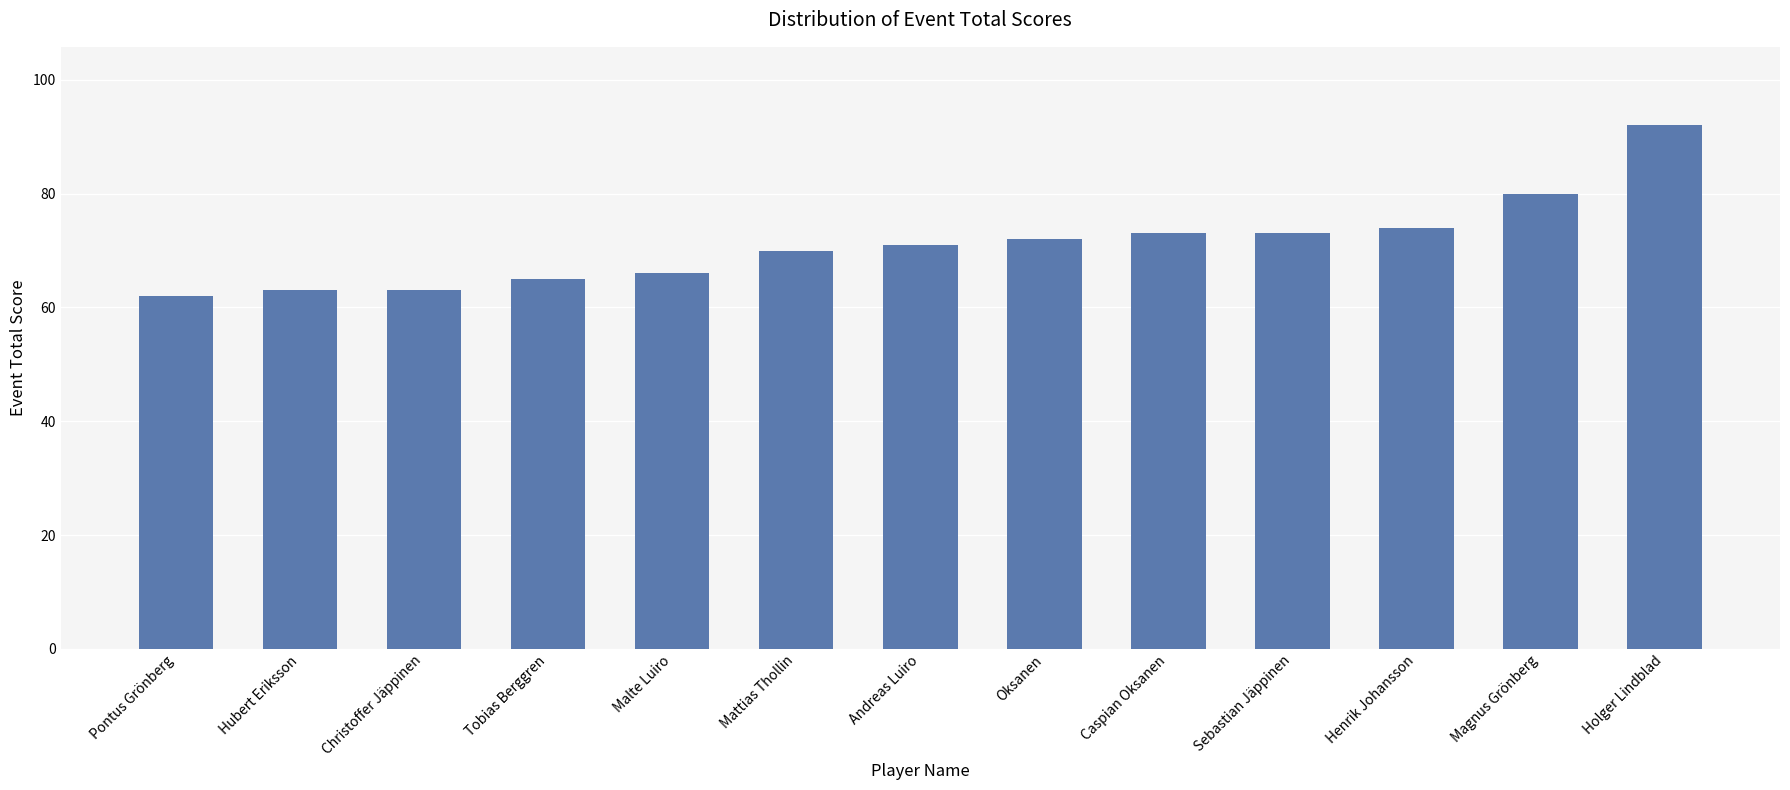

What value does the data have at Oksanen?

72